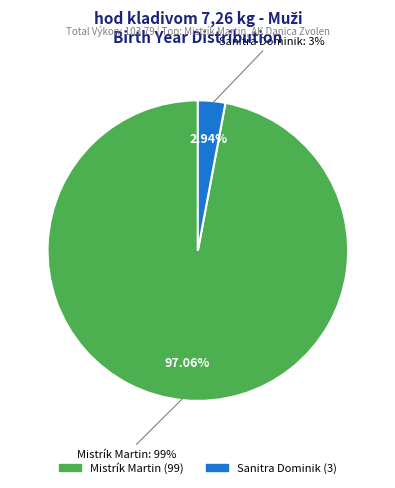

To the nearest percent, what is the combined percentage of Mistrík Martin and Sanitra Dominik?

100%